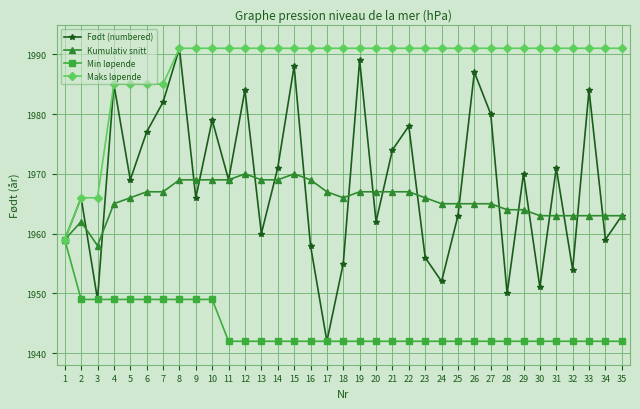

What is the minimum value for Født (numbered)?

1942